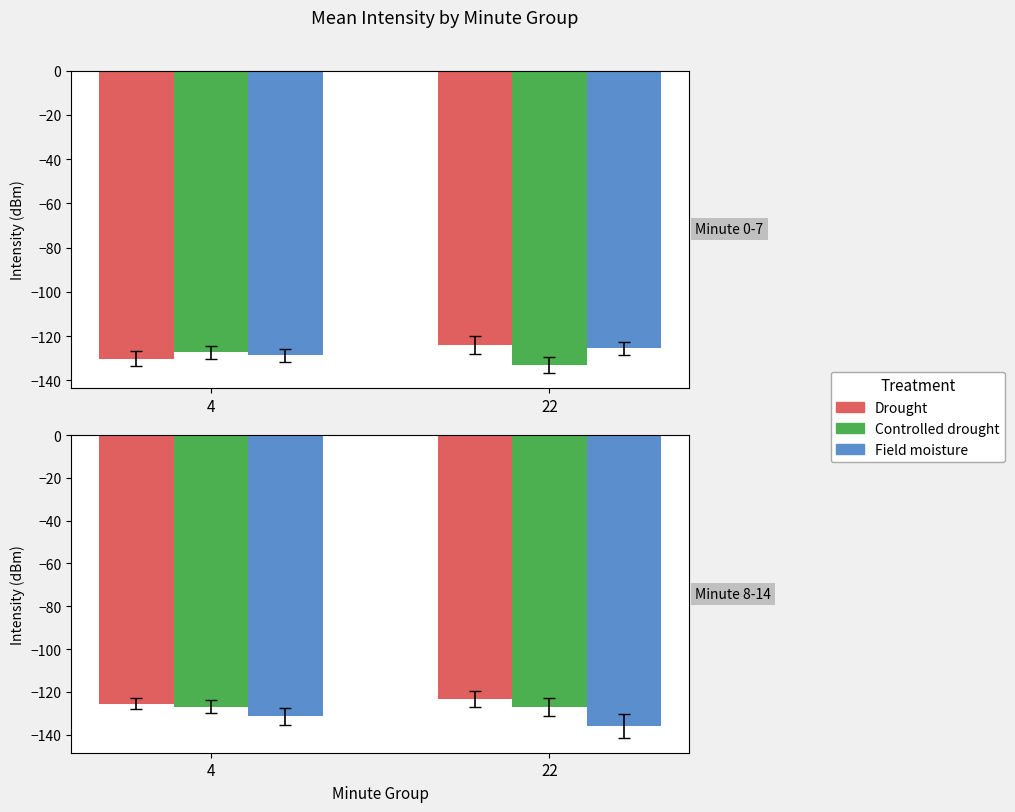

Between 22 and 4, which is larger?

22